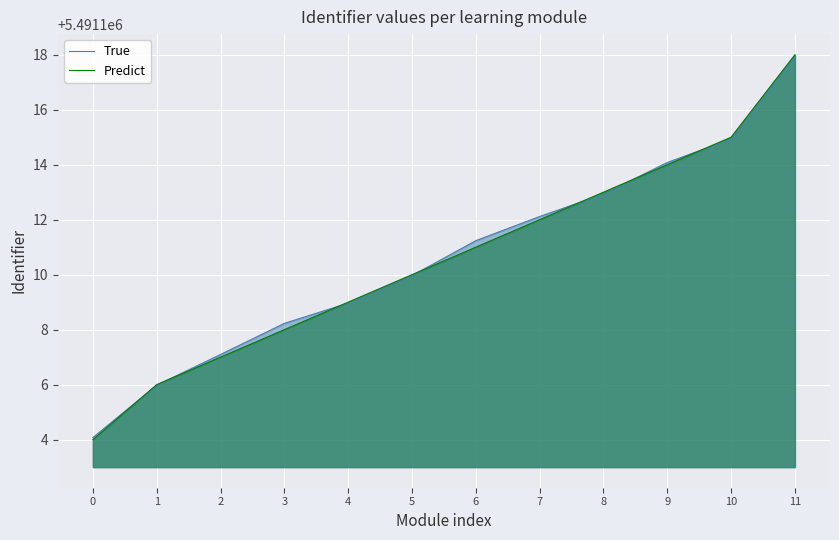

Is it true that Predict equals 5491114.0 at 9?

True